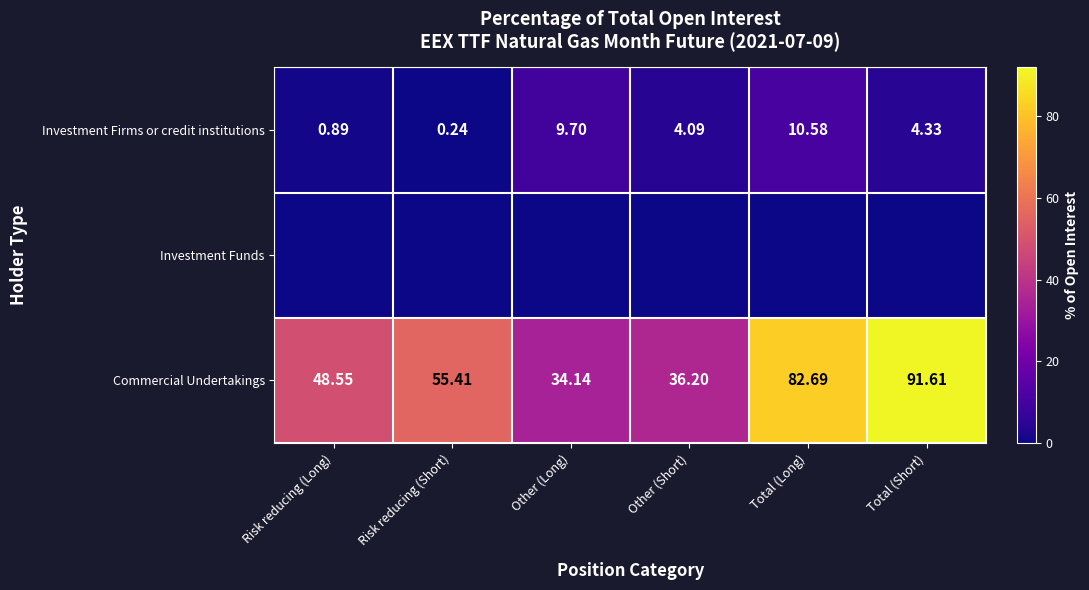

Where is Commercial Undertakings nearest to the value 62?

Risk reducing (Short)